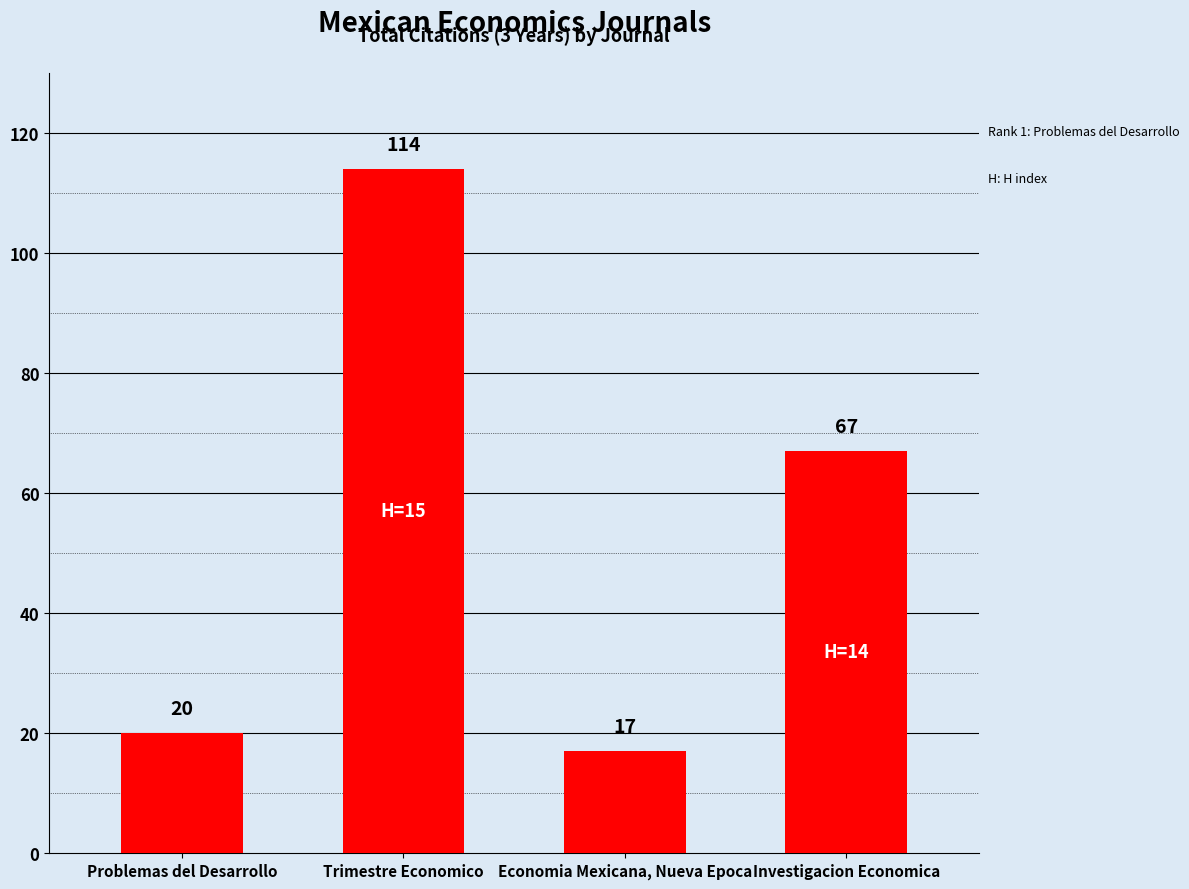

List the labels in order of value, largest first.

Trimestre Economico, Investigacion Economica, Problemas del Desarrollo, Economia Mexicana, Nueva Epoca